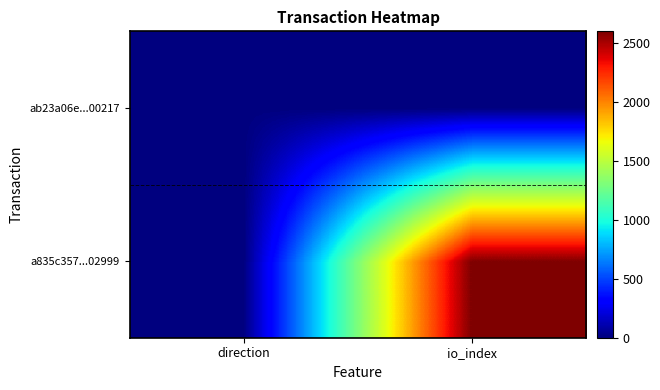

What is the maximum value shown in the chart?

2600